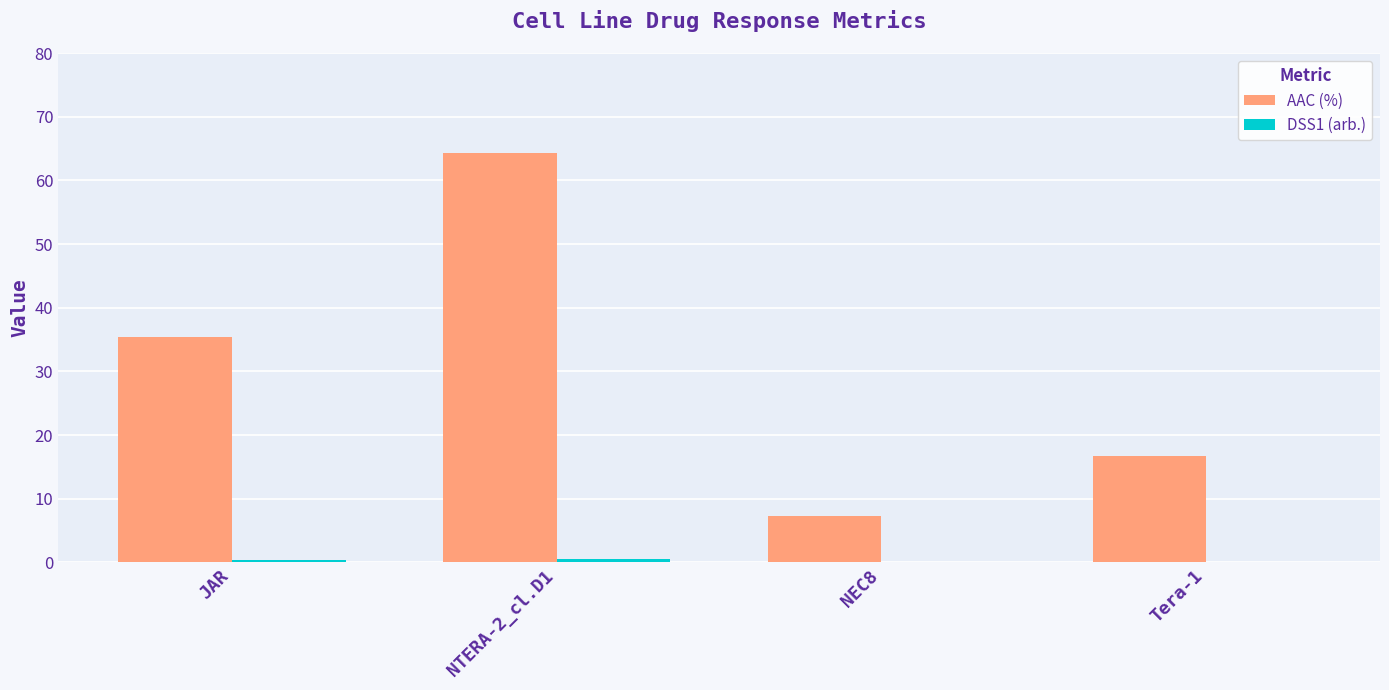

Between NTERA-2_cl.D1 and NEC8, which series saw the biggest shift?

AAC (%)